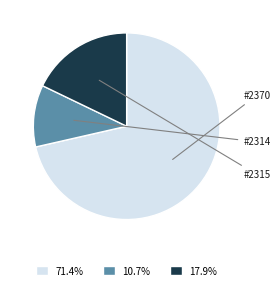

How many slices are in this pie chart?

3